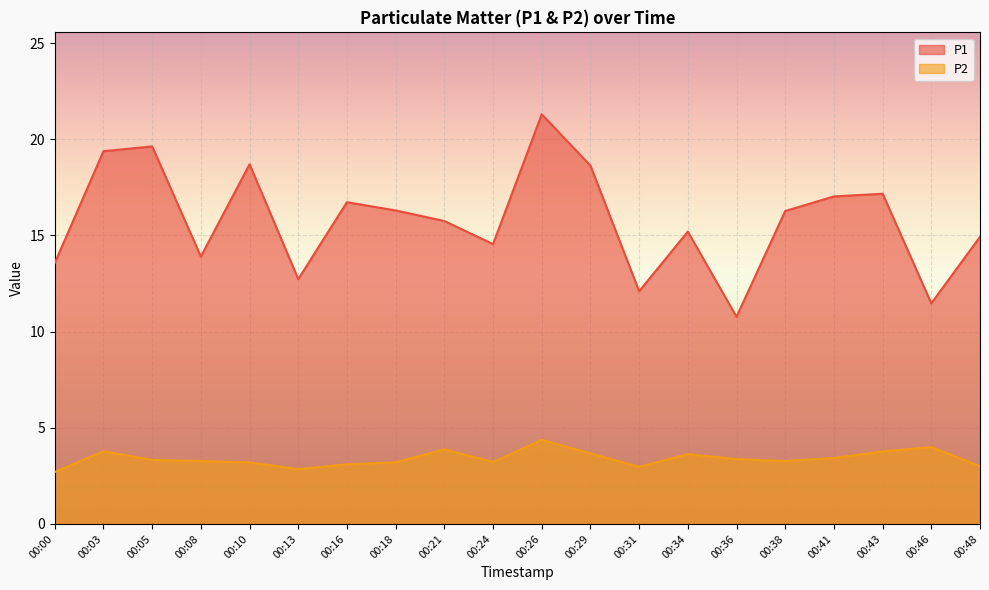

Reading left to right, extract all data points from this chart.

P1: 13.6	19.4	19.6	13.9	18.7	12.7	16.7	16.3	15.8	14.6	21.3	18.6	12.1	15.2	10.8	16.3	17.0	17.2	11.5	14.9
P2: 2.7	3.8	3.3	3.3	3.2	2.9	3.1	3.2	3.9	3.2	4.4	3.7	3.0	3.6	3.4	3.3	3.4	3.8	4.0	3.0